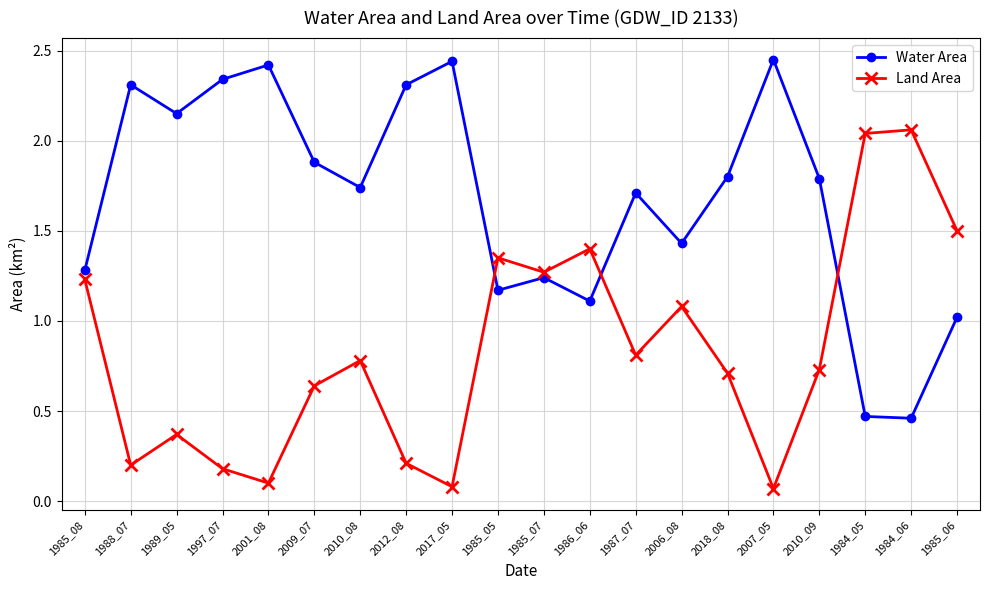

Where is the first local minimum for Water Area?

1989_05